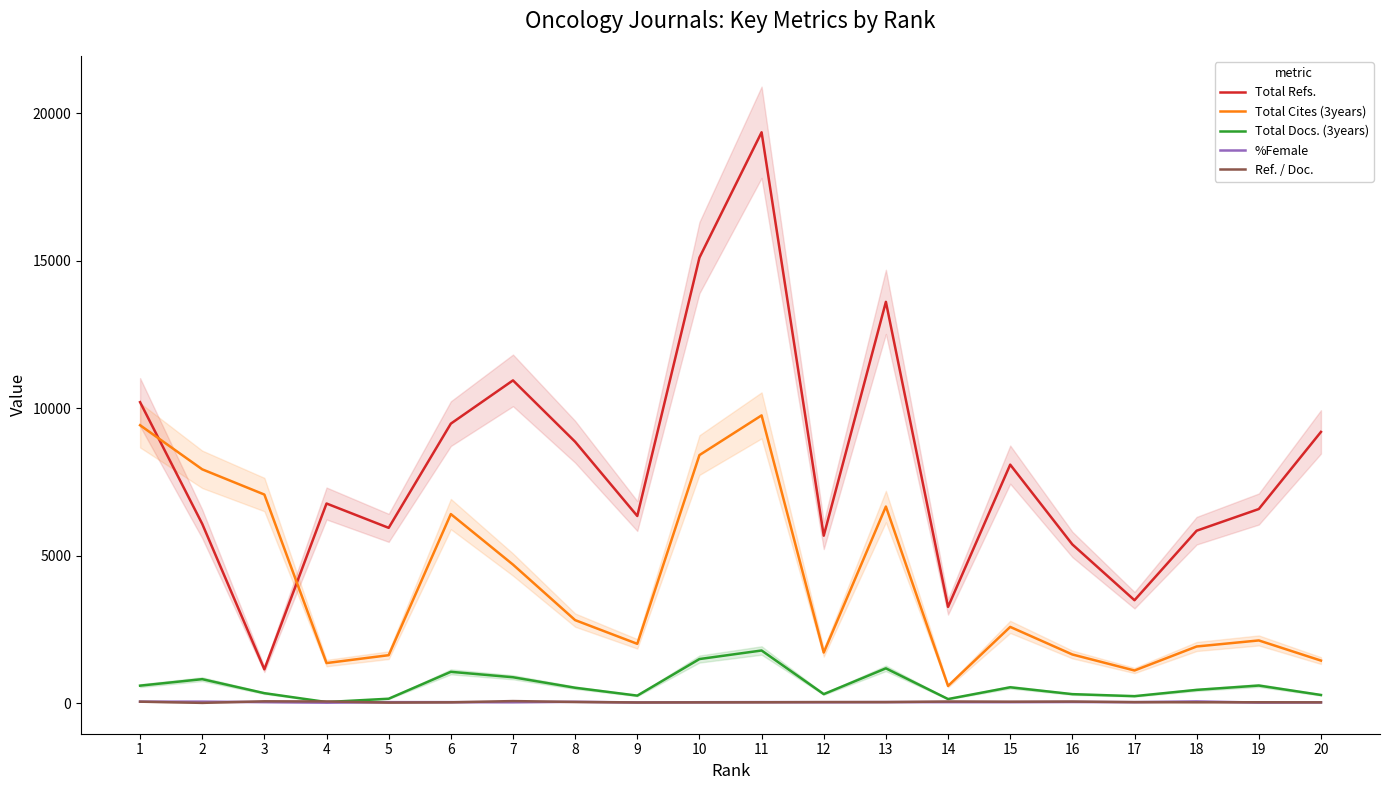

Reading left to right, what are all the values shown in this chart?

Total Refs.: 1=10210	2=6083	3=1151	4=6773	5=5948	6=9481	7=10948	8=8867	9=6350	10=15110	11=19361	12=5682	13=13611	14=3267	15=8091	16=5386	17=3494	18=5851	19=6586	20=9201
Total Cites (3years): 1=9428	2=7932	3=7077	4=1363	5=1630	6=6415	7=4702	8=2819	9=2015	10=8415	11=9761	12=1719	13=6670	14=587	15=2589	16=1654	17=1111	18=1925	19=2130	20=1447
Total Docs. (3years): 1=597	2=817	3=342	4=41	5=154	6=1066	7=882	8=526	9=259	10=1499	11=1789	12=310	13=1184	14=143	15=542	16=309	17=241	18=454	19=601	20=281
%Female: 1=54	2=55	3=38	4=20	5=38	6=38	7=34	8=49	9=28	10=35	11=39	12=36	13=40	14=39	15=38	16=43	17=38	18=62	19=24	20=31
Ref. / Doc.: 1=54	2=13	3=66	4=61	5=23	6=32	7=74	8=44	9=27	10=30	11=33	12=40	13=40	14=59	15=53	16=58	17=38	18=34	19=34	20=31